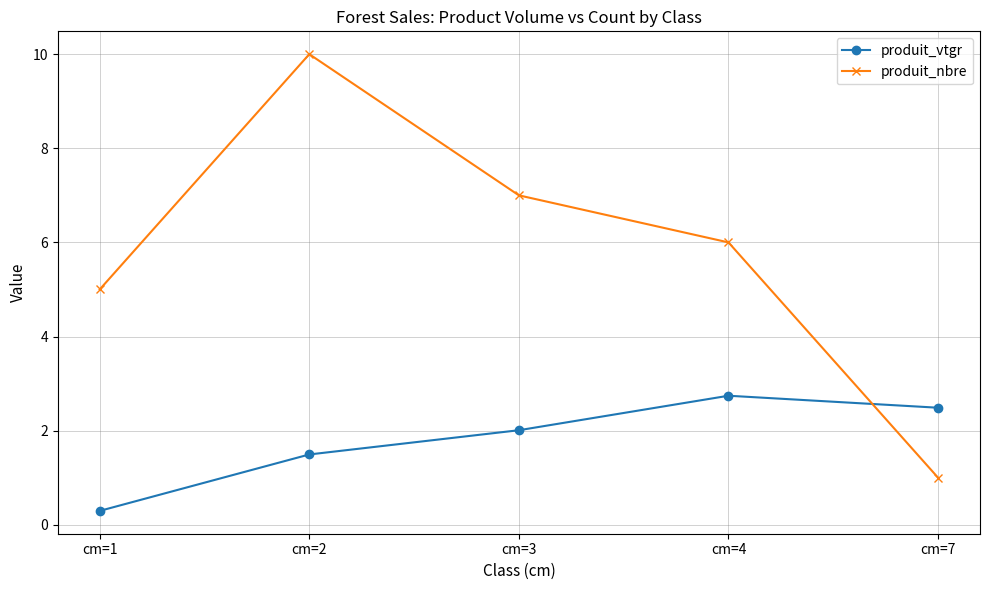

What is the difference between the highest and lowest values at cm=7?

1.5